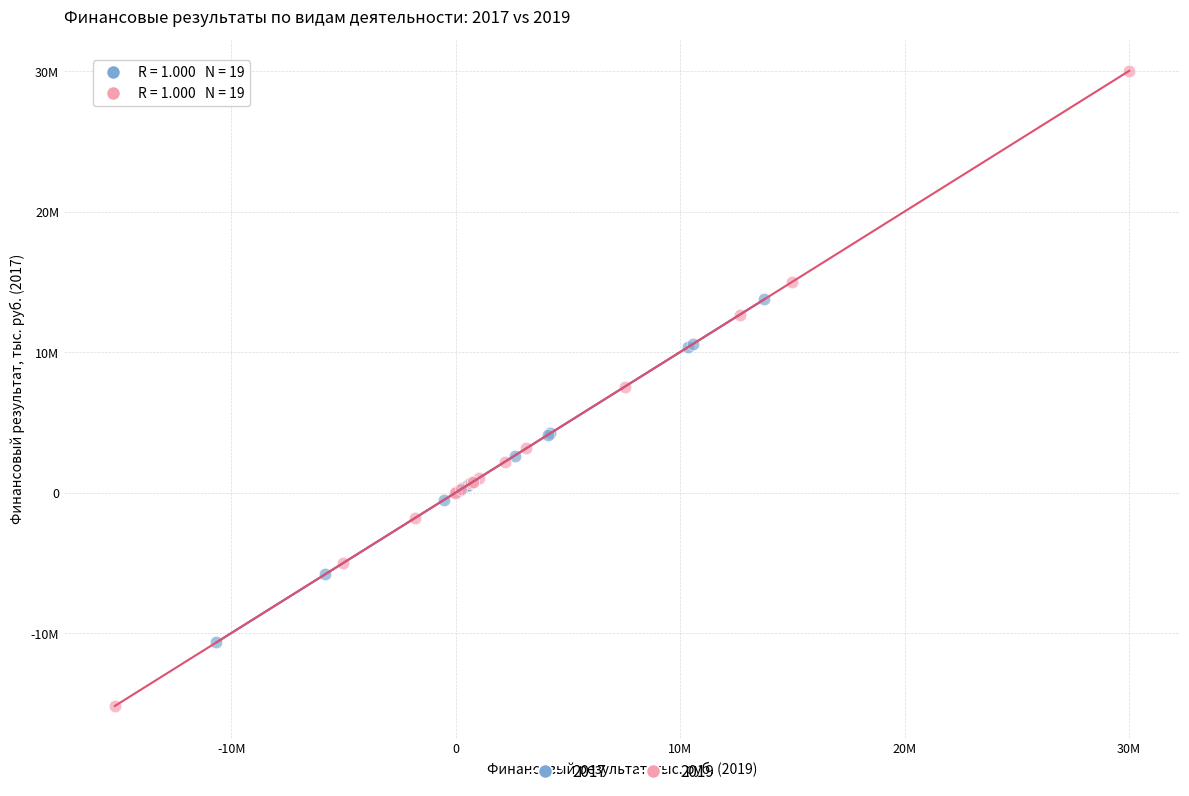

What are all the series names shown in the legend?

2017, 2019